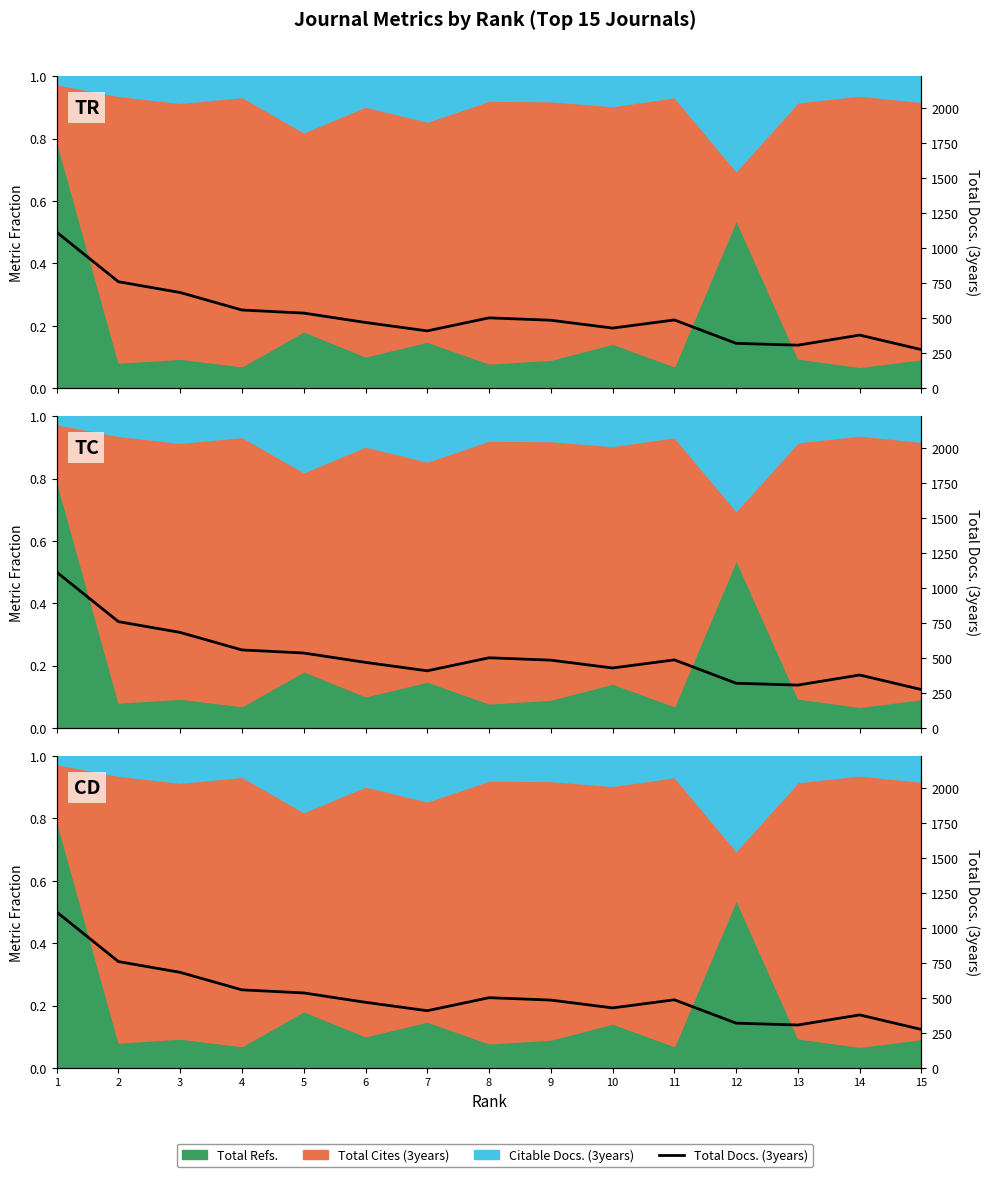

Rank the categories by value from lowest to highest.

15, 13, 12, 14, 7, 10, 6, 9, 11, 8, 5, 4, 3, 2, 1